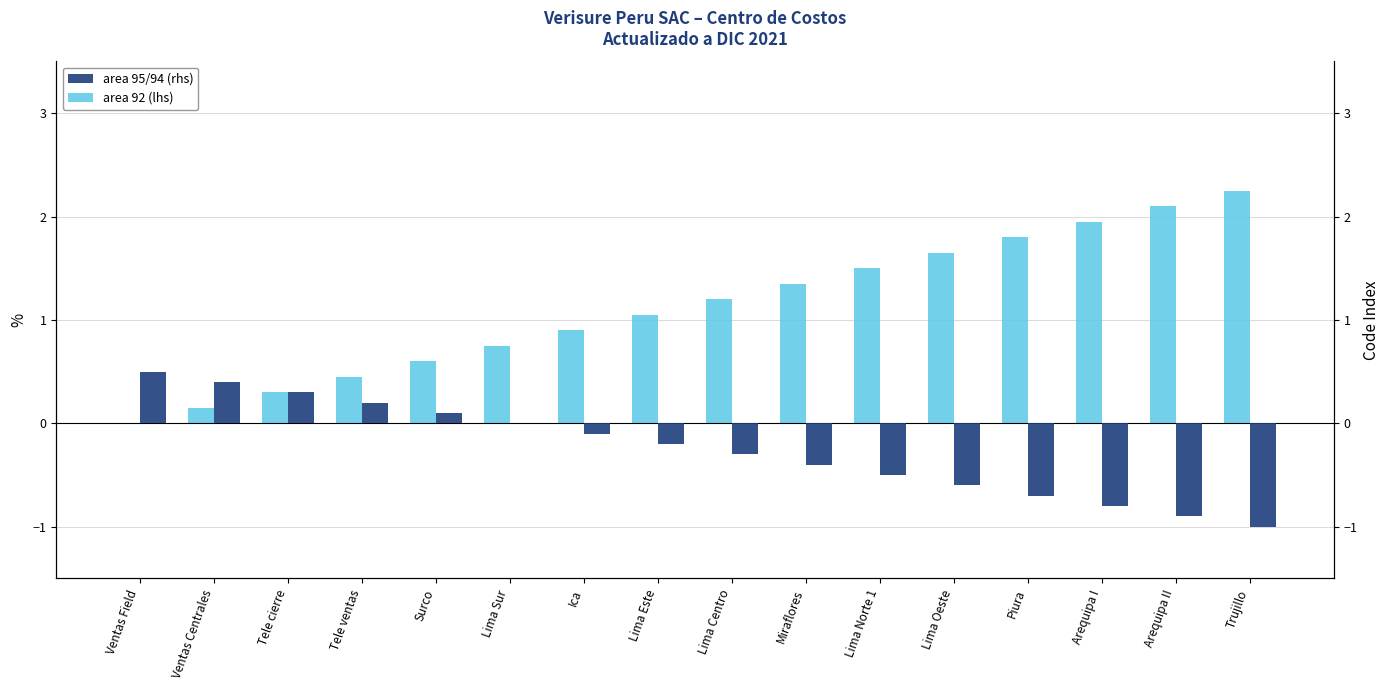

What are all the series names shown in the legend?

area 92 (lhs), area 95/94 (rhs)